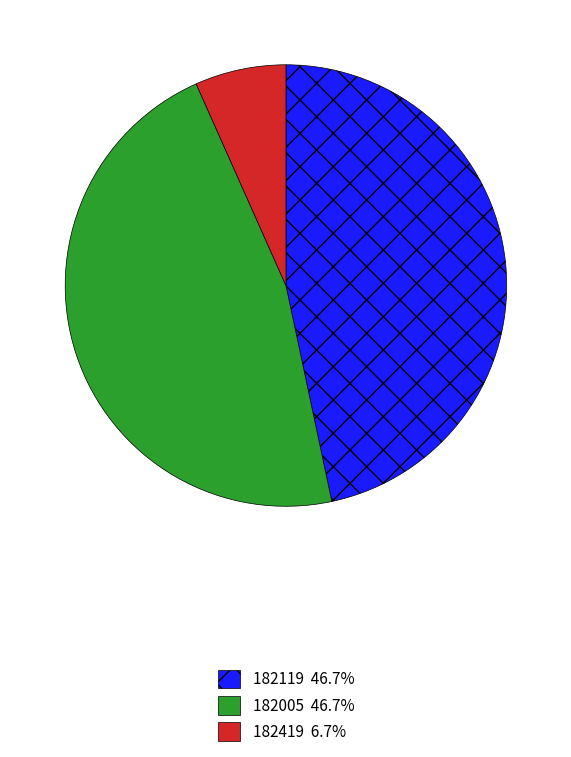

How many slices are in this pie chart?

3